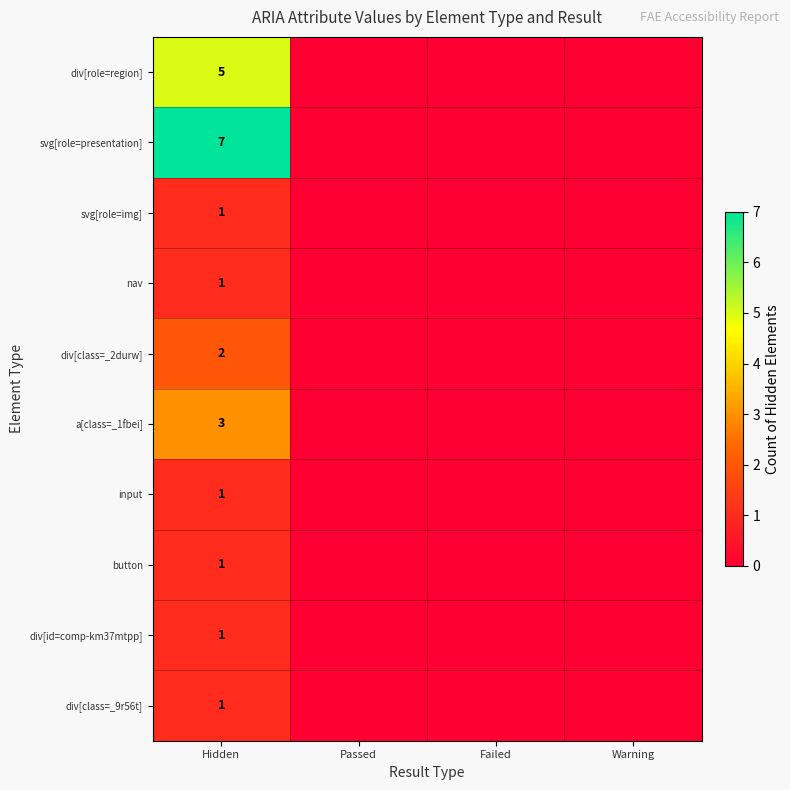

What is the spread (max minus min) of values at Hidden?

6